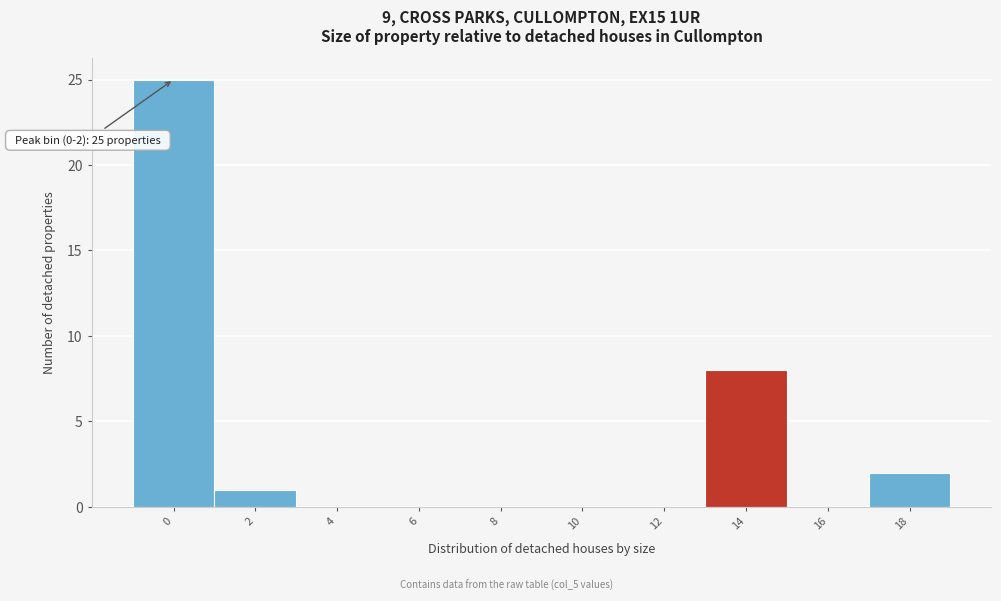

Reading right to left, transcribe all the data shown in this chart.

18=2	16=0	14=8	12=0	10=0	8=0	6=0	4=0	2=1	0=25